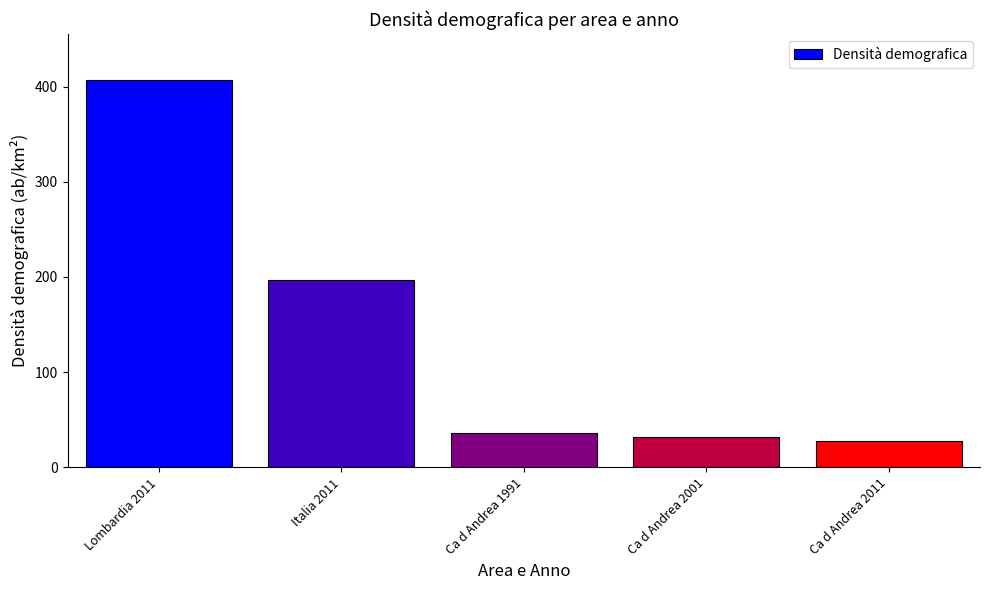

What is the label of the 3rd bar from the left?

Ca d Andrea 1991